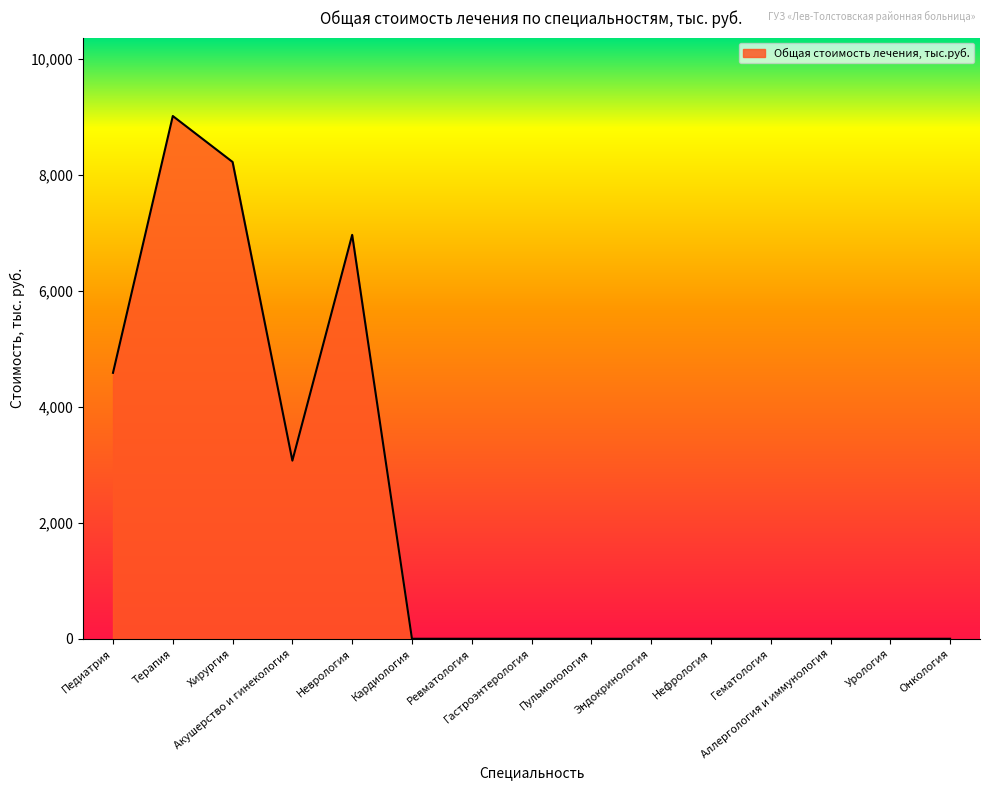

The value at Гастроэнтерология is 0.0. True or false?

True